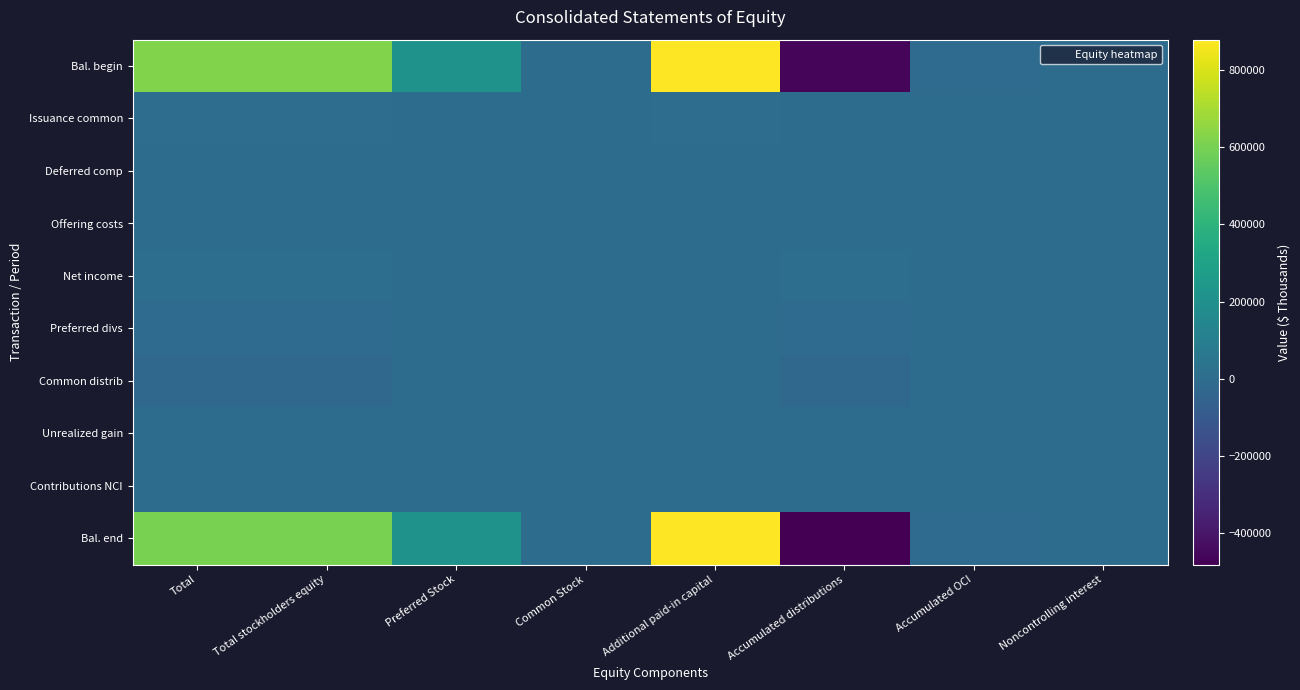

Which series has the largest total across all categories?

Bal. begin